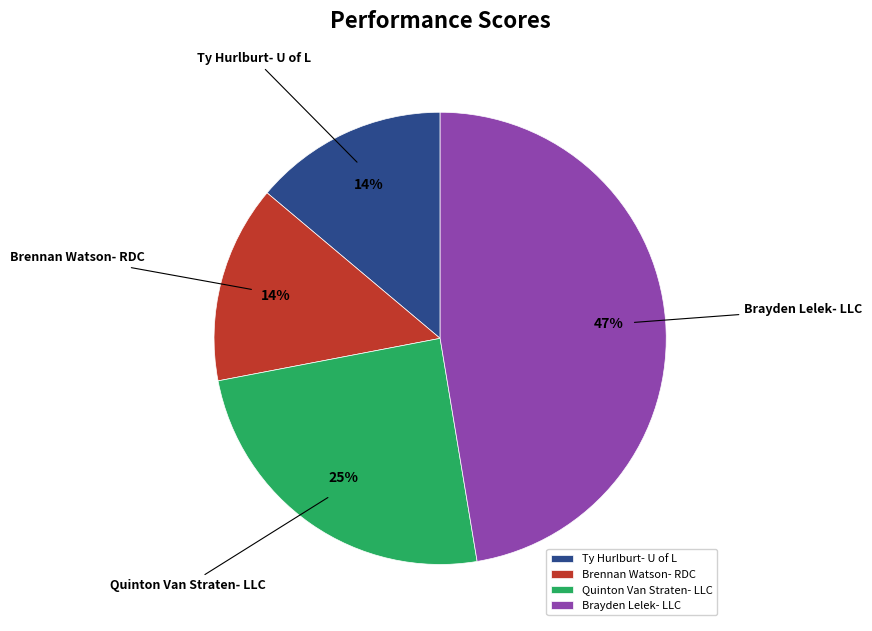

Which category has the biggest portion of the pie?

Brayden Lelek- LLC